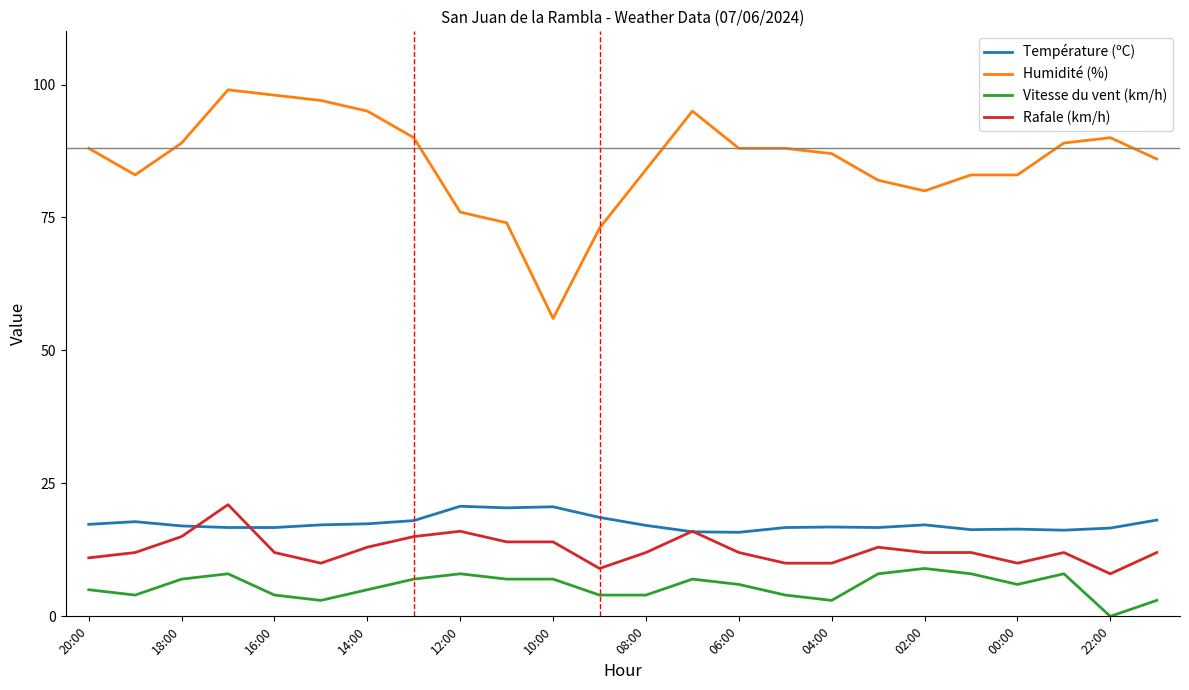

What is the minimum value for Température (ºC)?

15.8